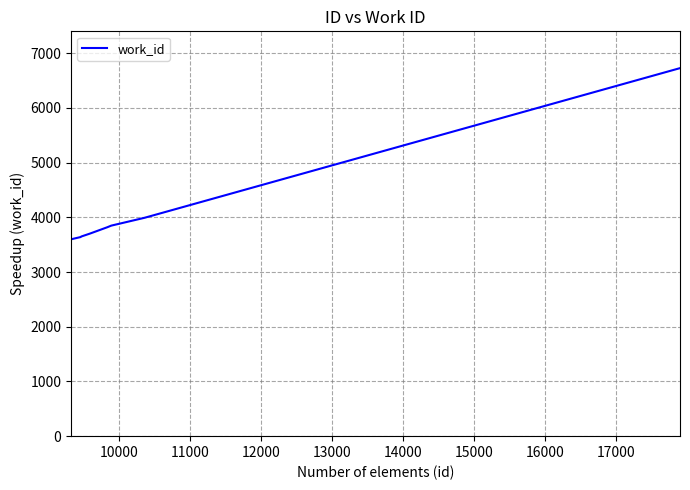

What is the greatest value displayed?

6726